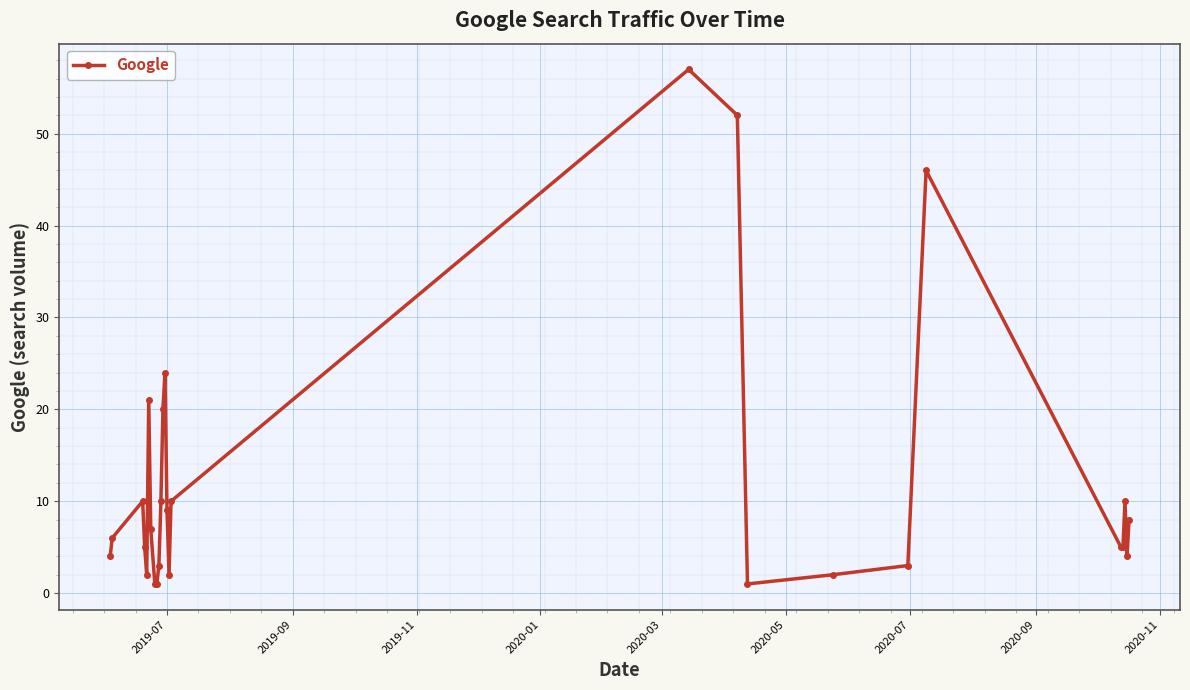

What is the difference between the maximum and minimum values?

56